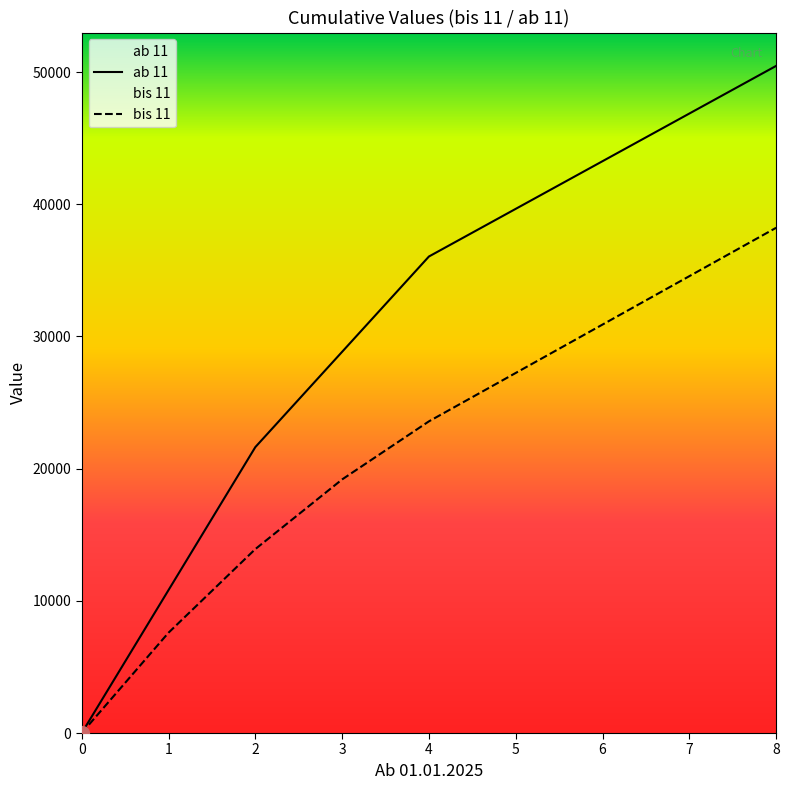

Which series has the largest range (max minus min)?

ab 11